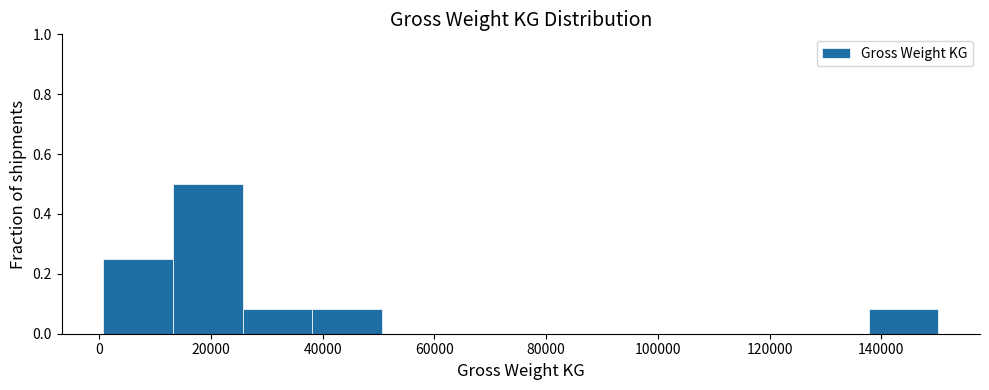

How tall is the bar that spans 38000 to 50000 on the x-axis? Neither the bar edges nor the heights are printed on the chart, so give them approximately, as read against the axes.

0.08